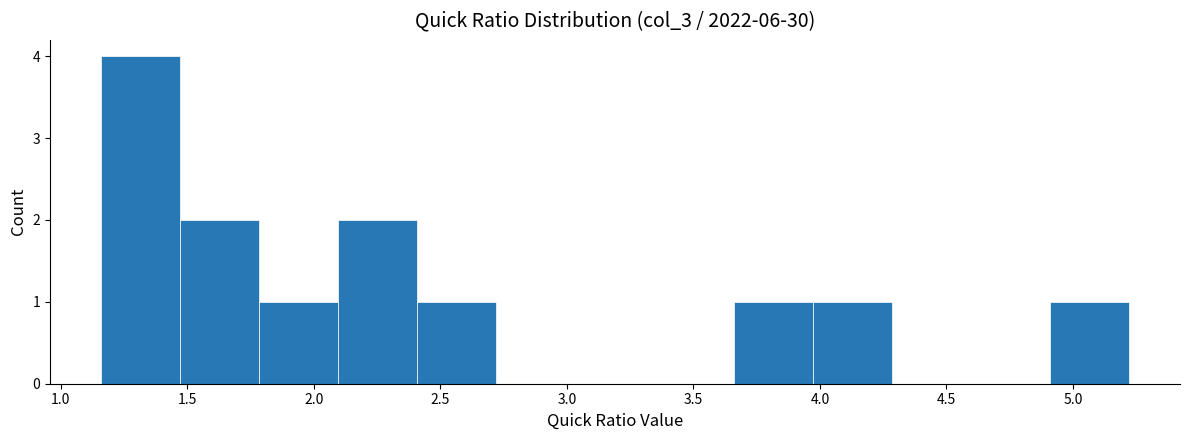

What is the height of the bar covering 1.15 to 1.45 on the x-axis? Neither the bar edges nor the heights are printed on the chart, so give them approximately, as read against the axes.

4